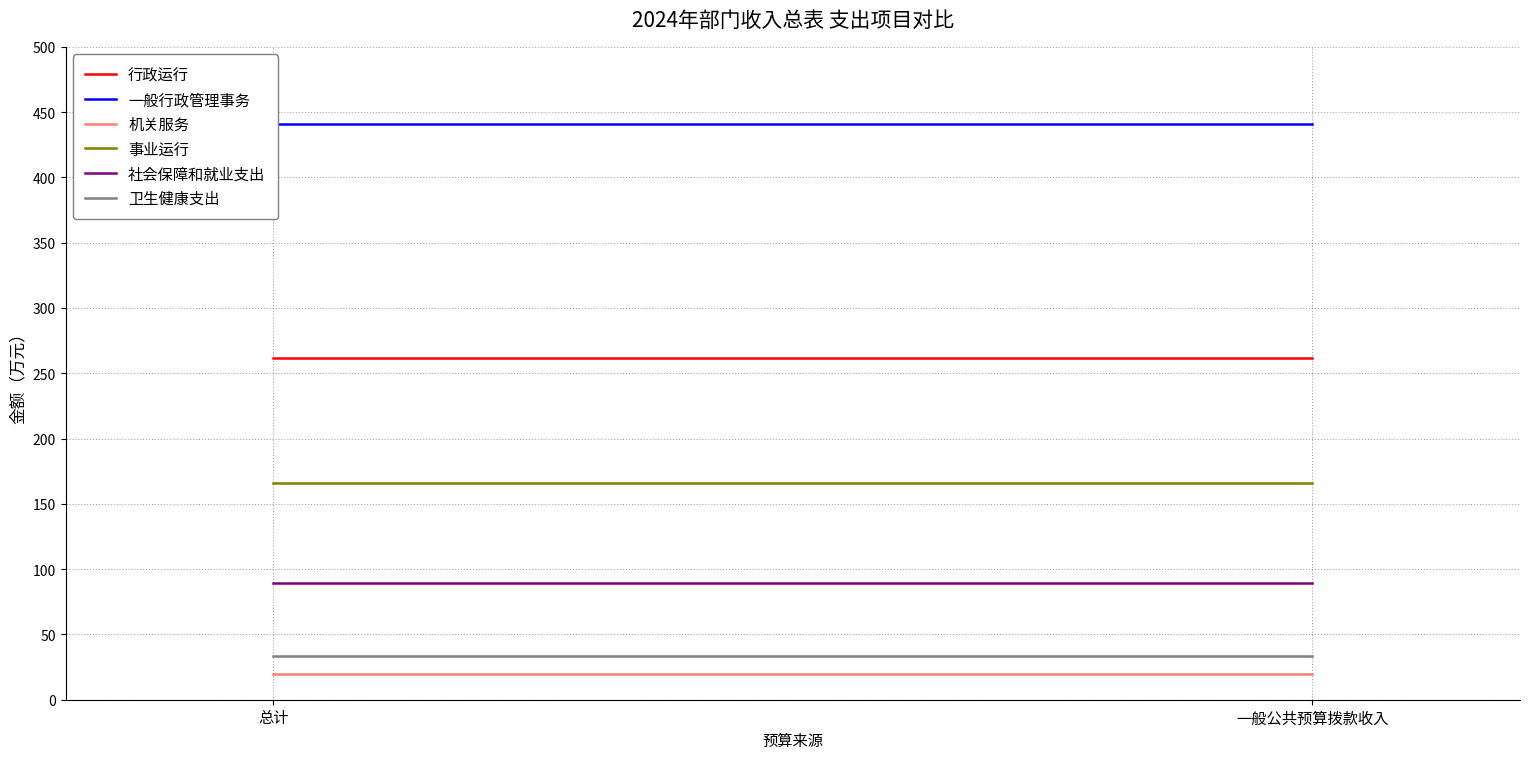

Reading right to left, list all the values displayed in this chart.

行政运行: 一般公共预算拨款收入=261.9	总计=261.9
一般行政管理事务: 一般公共预算拨款收入=441.0	总计=441.0
机关服务: 一般公共预算拨款收入=19.7	总计=19.7
事业运行: 一般公共预算拨款收入=165.8	总计=165.8
社会保障和就业支出: 一般公共预算拨款收入=89.6	总计=89.6
卫生健康支出: 一般公共预算拨款收入=33.4	总计=33.4